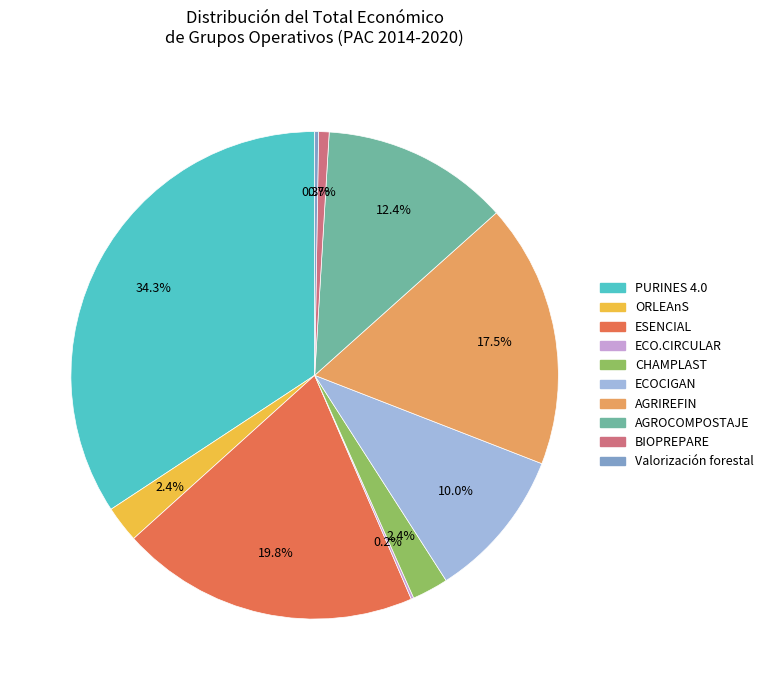

To the nearest percent, what percentage of the pie is BIOPREPARE?

1%